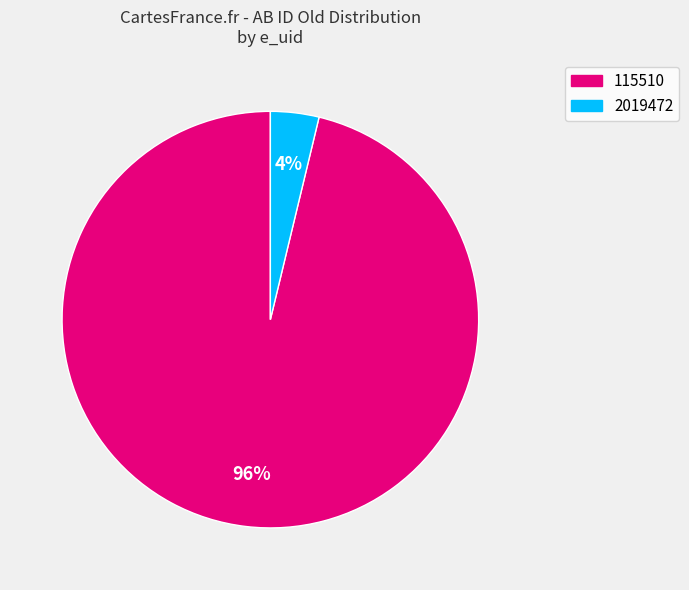

Rank the categories by value from lowest to highest.

2019472, 115510